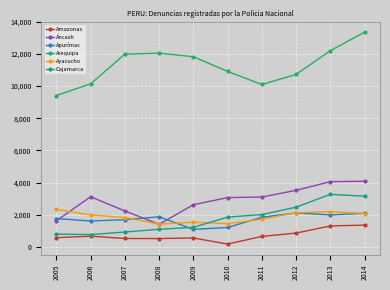

Count the number of data series in this chart.

6